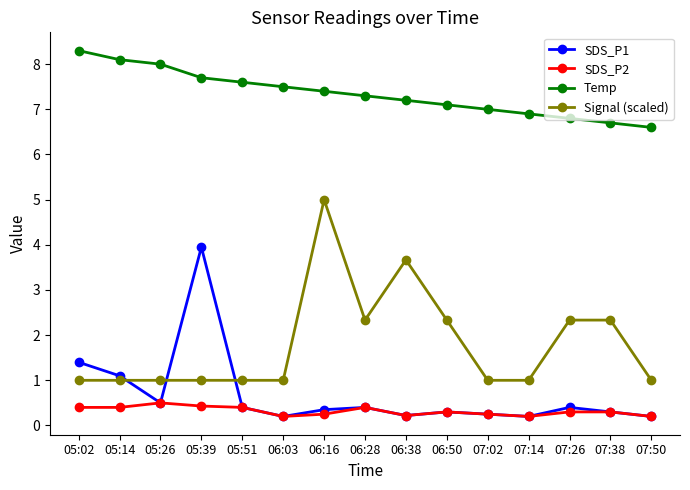

List the series in order of their peak value, lowest first.

SDS_P2, SDS_P1, Signal (scaled), Temp